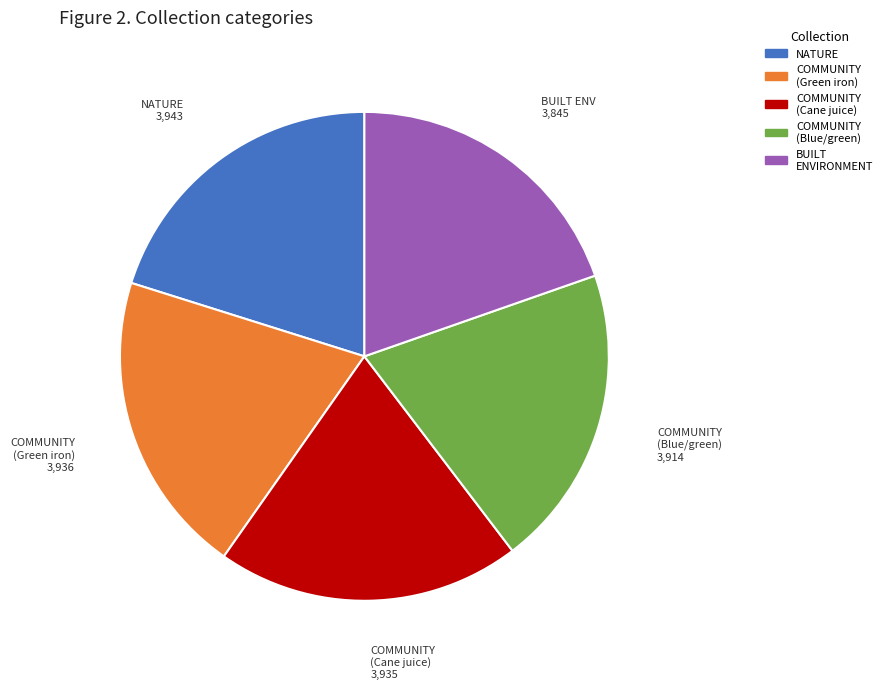

Does any single category account for the majority?

No